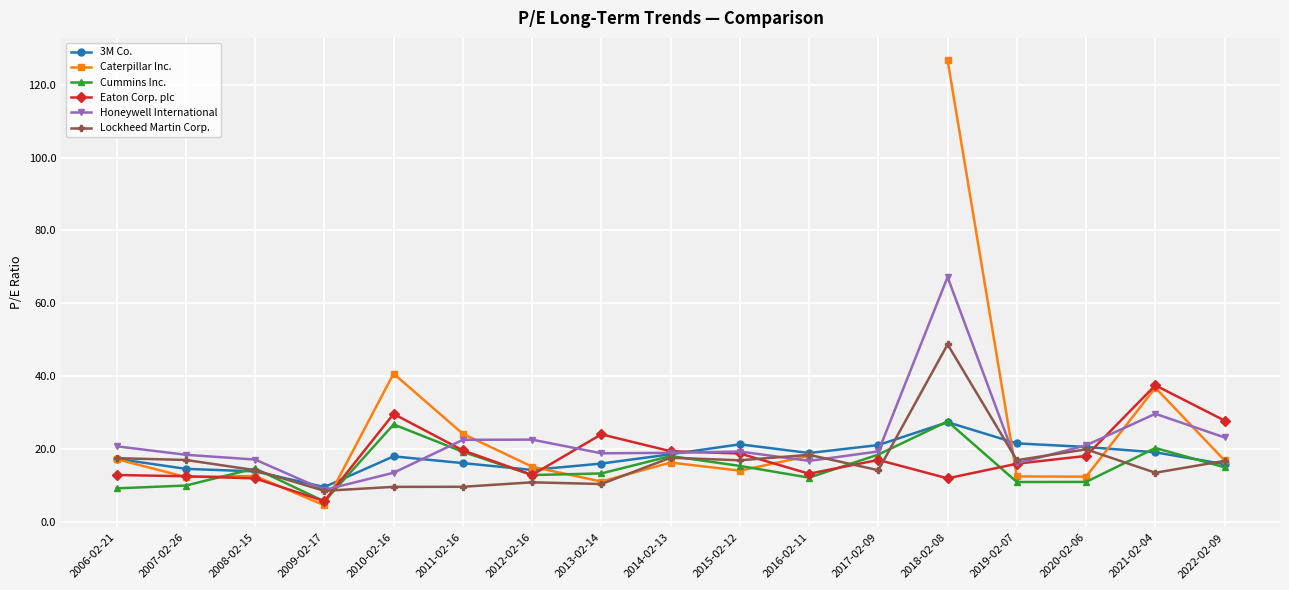

Which series has the largest total across all categories?

Honeywell International